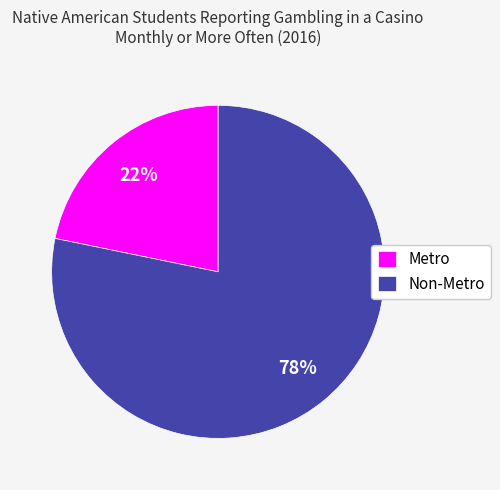

Which category has the biggest portion of the pie?

Non-Metro